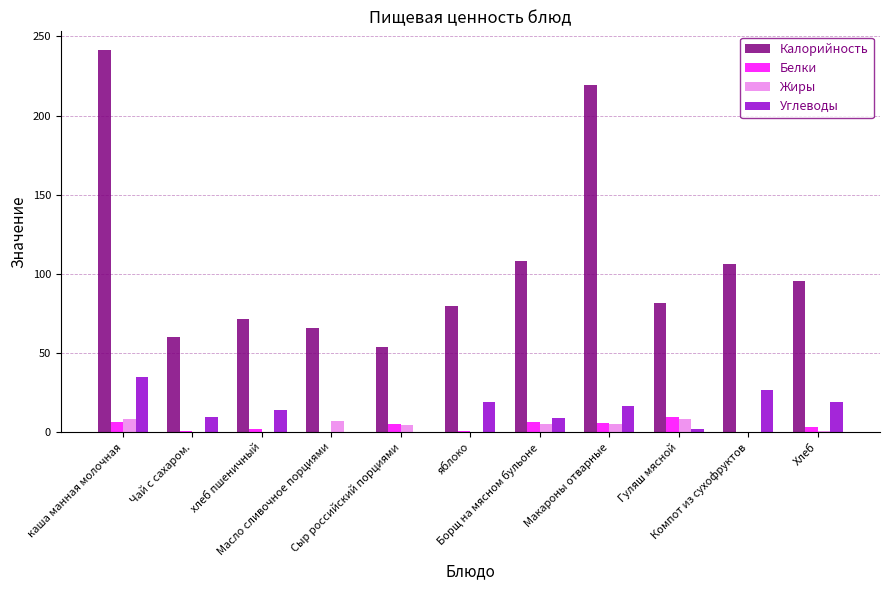

The Белки series shows 2.1 at хлеб пшеничный. True or false?

True